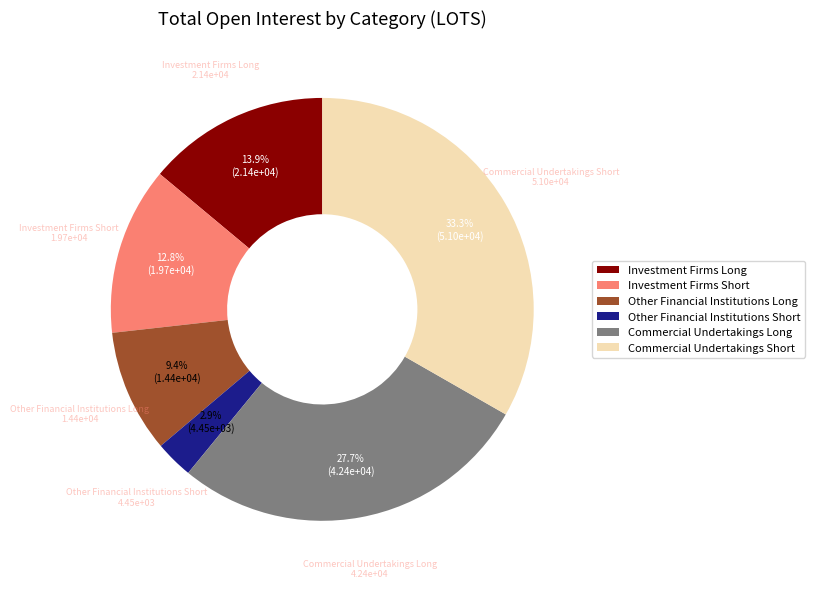

How many slices are in this pie chart?

6